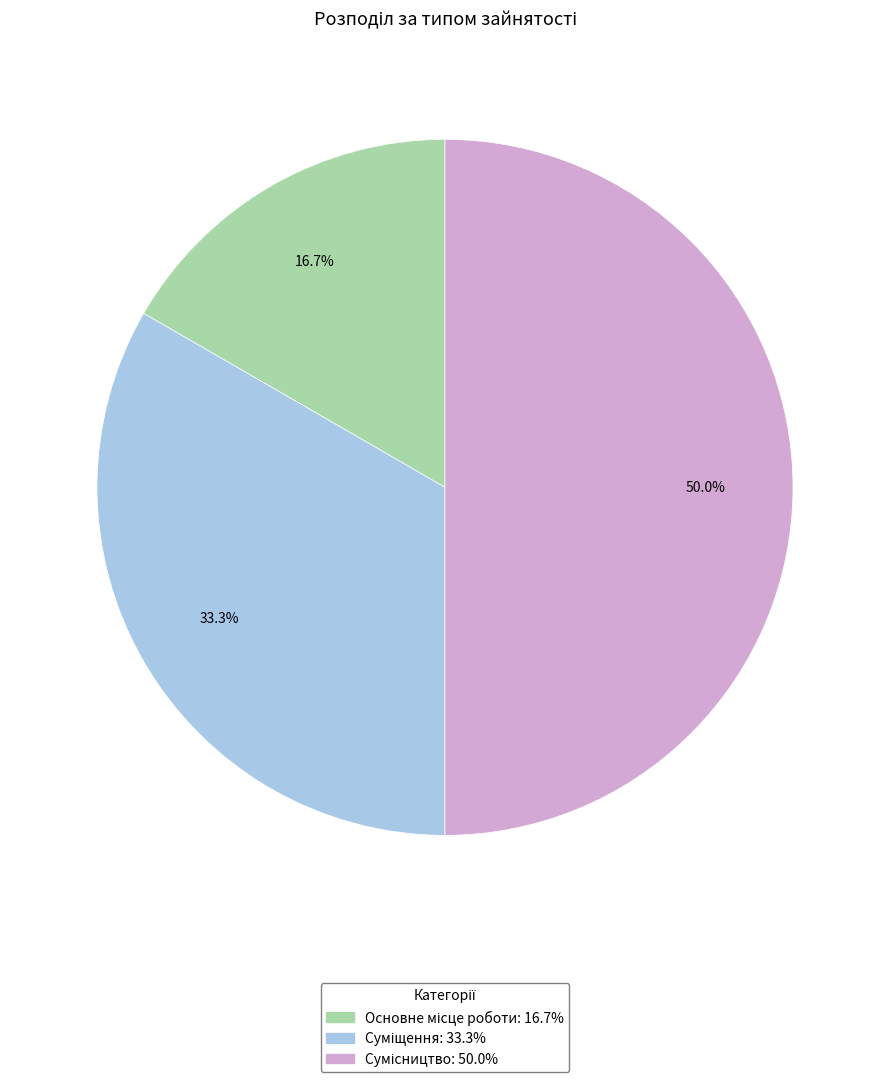

To the nearest percent, what portion does Основне місце роботи represent?

17%